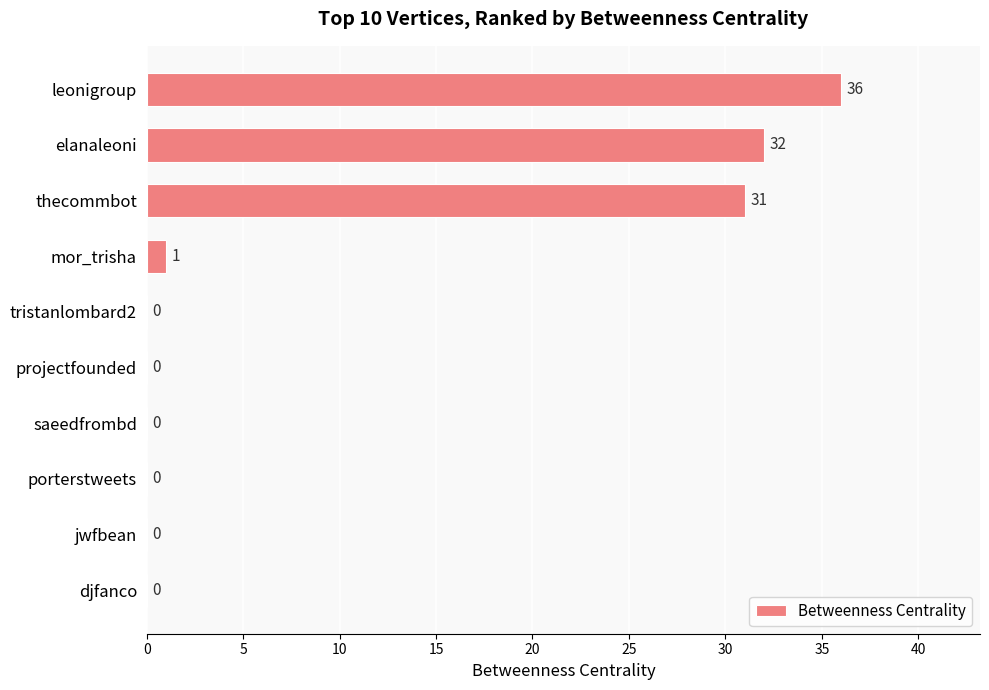

True or false: the data shows 0 at saeedfrombd.

True